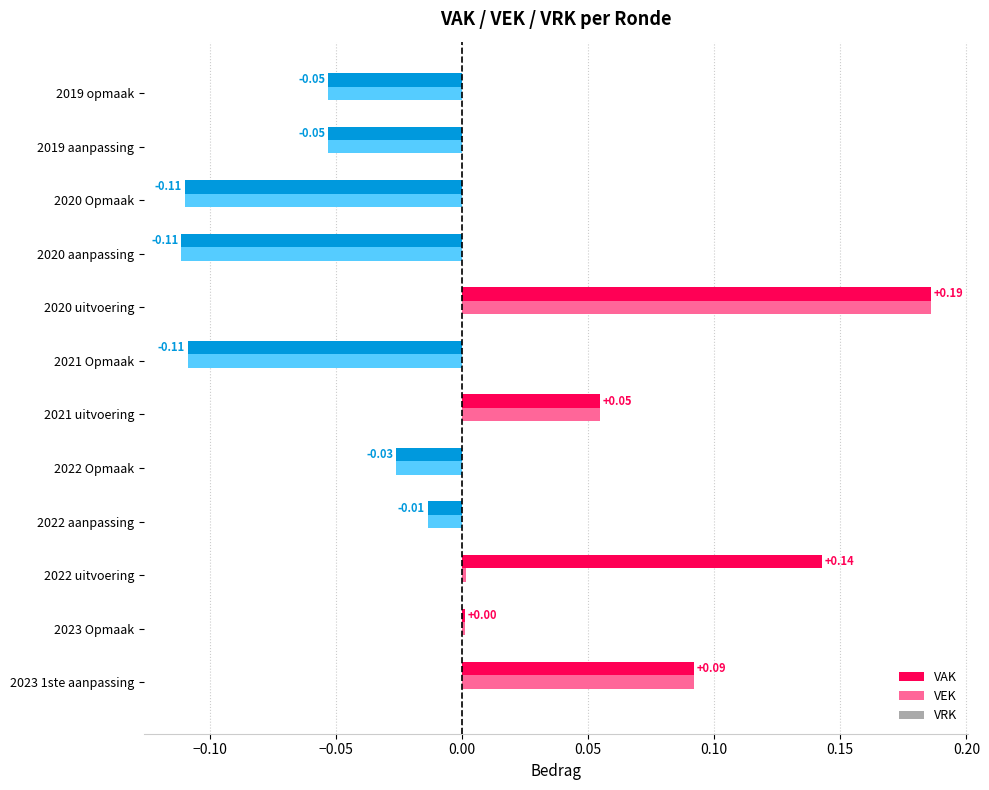

What is the difference between the maximum and minimum values in the VEK series?

0.3